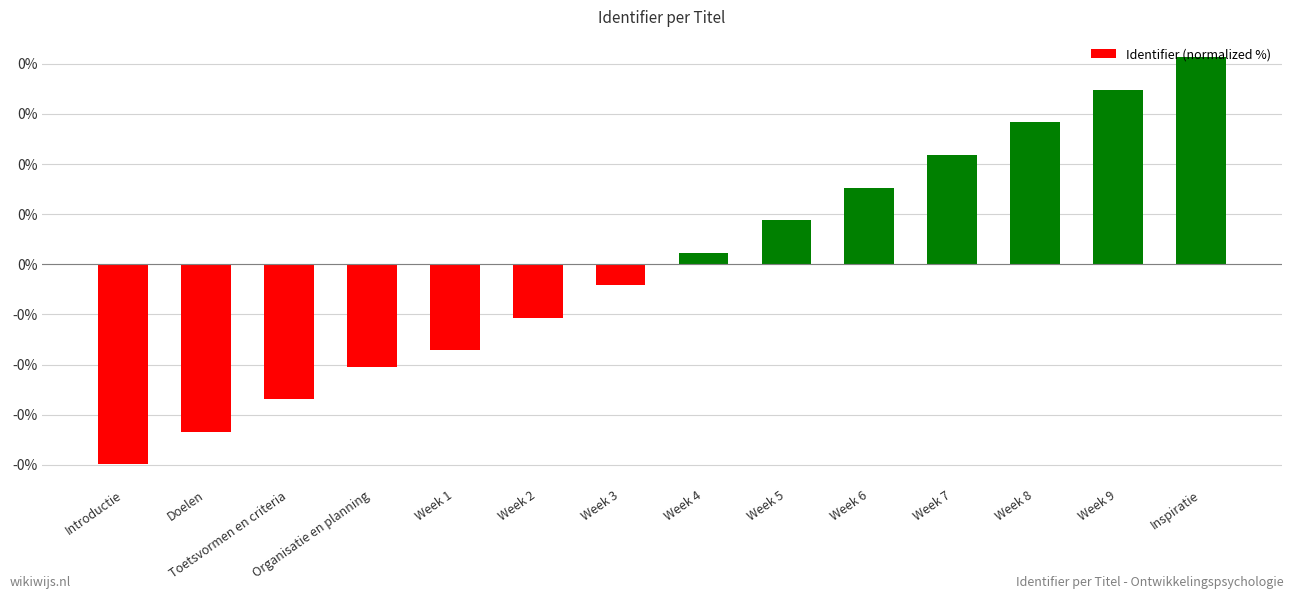

Rank the categories by value from lowest to highest.

Introductie, Doelen, Toetsvormen en criteria, Organisatie en planning, Week 1, Week 2, Week 3, Week 4, Week 5, Week 6, Week 7, Week 8, Week 9, Inspiratie